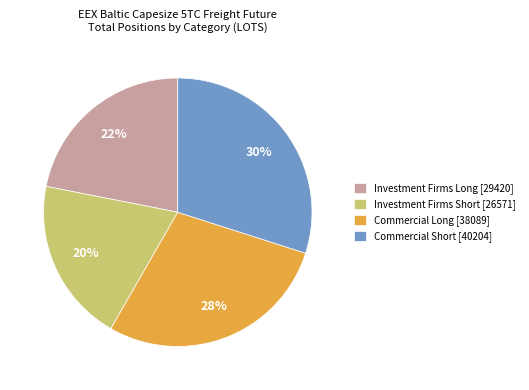

To the nearest percent, what is the difference between the largest and smallest slice percentages?

10%